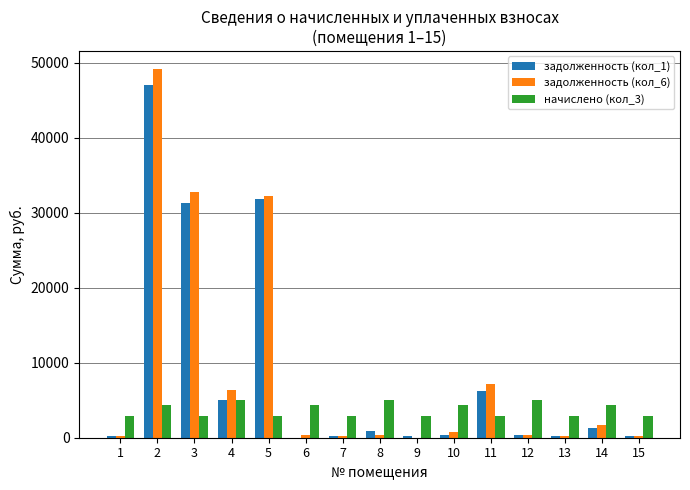

The value of начислено (кол_3) at 8 is 3222.8. True or false?

False